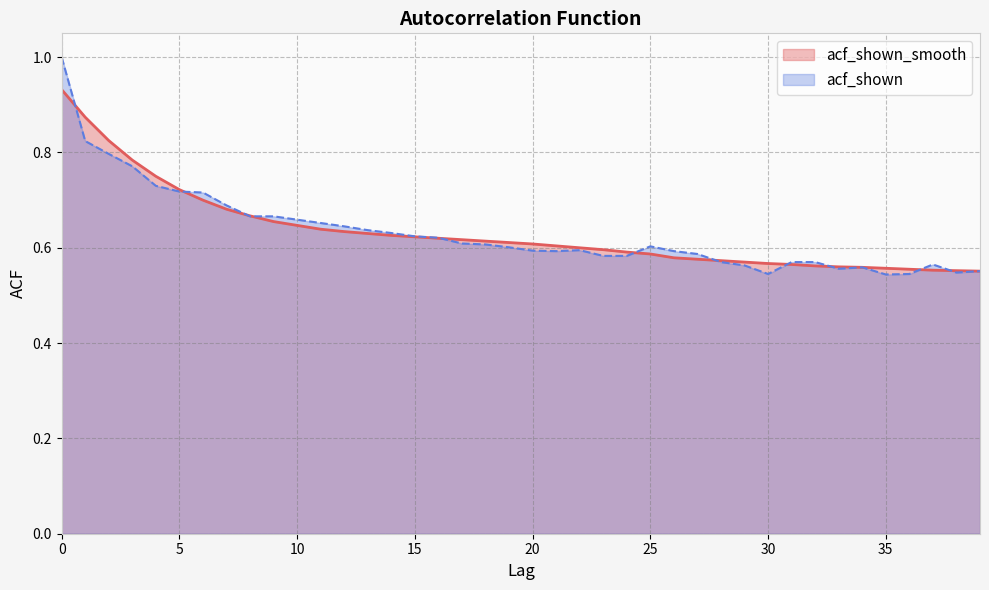

What is the difference between the maximum and second lowest values in the acf_shown series?

0.5